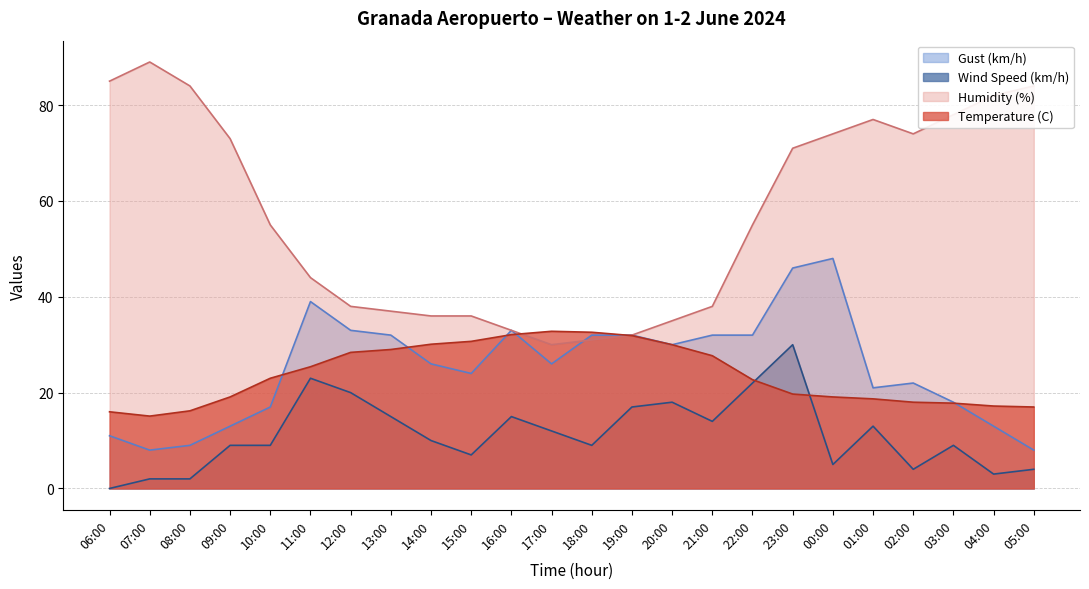

What is the value of the Humidity (%) point at the 17th from the left?

55.0